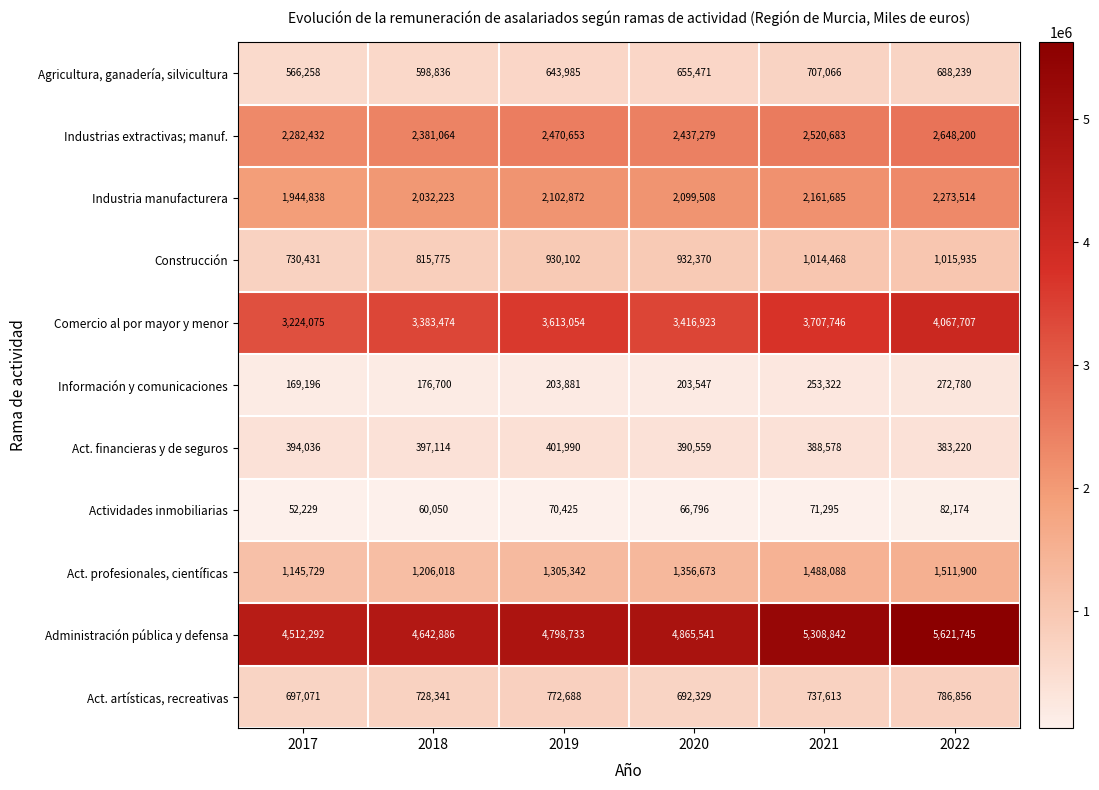

List the series in order of their peak value, highest first.

Administración pública y defensa, Comercio al por mayor y menor, Industrias extractivas; manuf., Industria manufacturera, Act. profesionales, científicas, Construcción, Act. artísticas, recreativas, Agricultura, ganadería, silvicultura, Act. financieras y de seguros, Información y comunicaciones, Actividades inmobiliarias